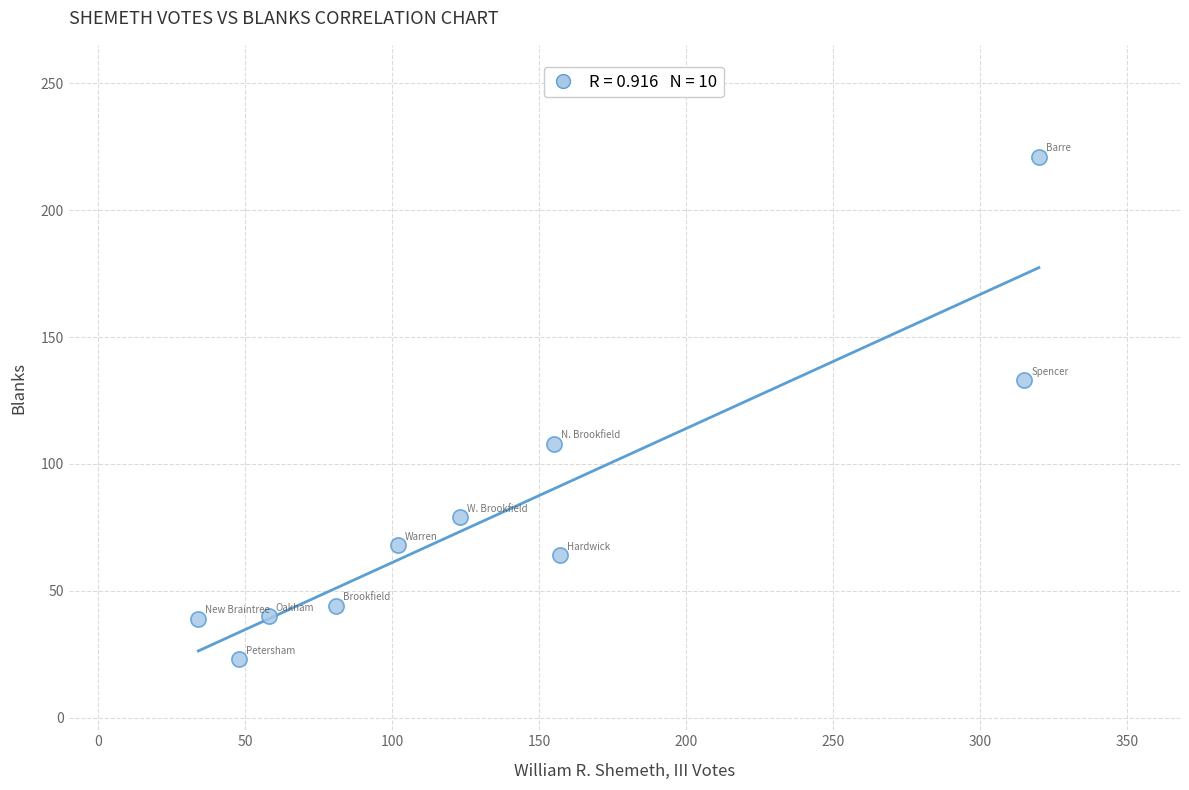

What is the average X value?

139